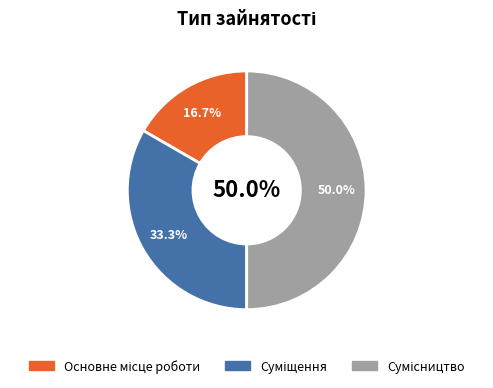

Which category has the biggest portion of the pie?

Сумісництво